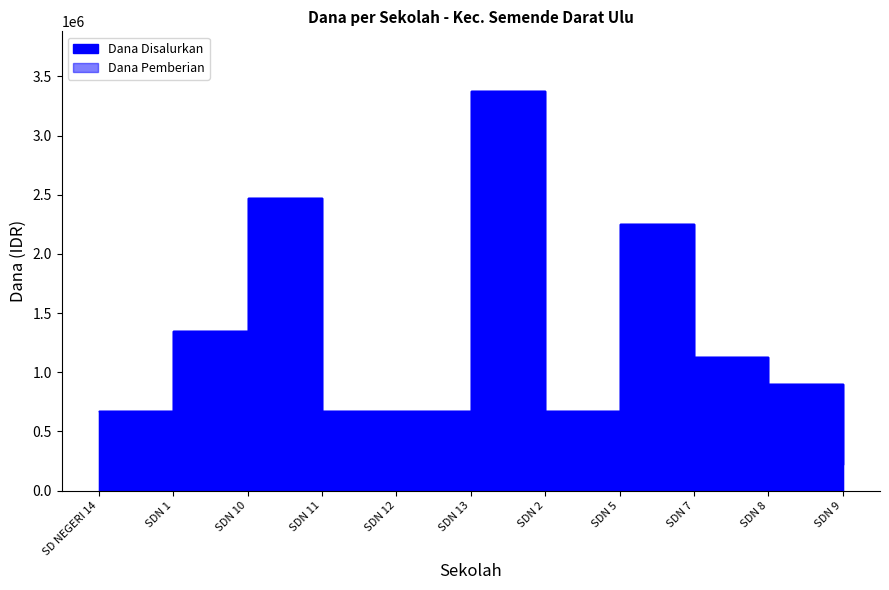

How many values in the Dana Pemberian series exceed 900000?

5